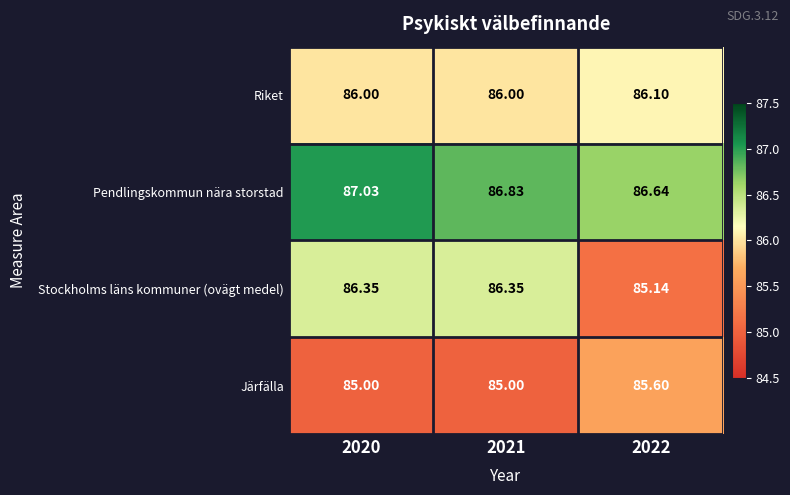

Is the value of Stockholms läns kommuner (ovägt medel) at 2021 greater than the value of Pendlingskommun nära storstad at 2022?

No